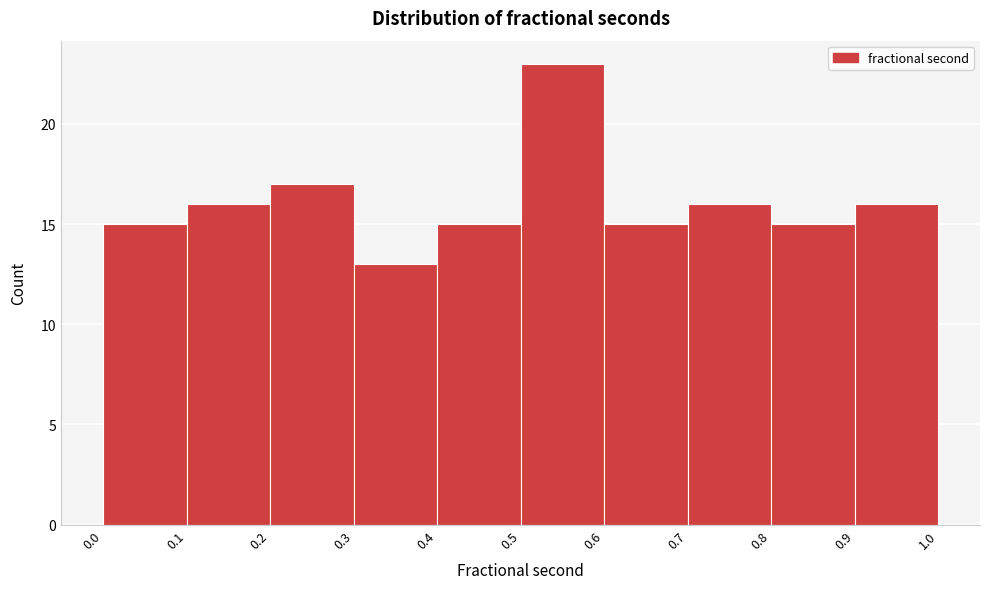

Over which range of the x-axis is the bar tallest?

0.5 to 0.6